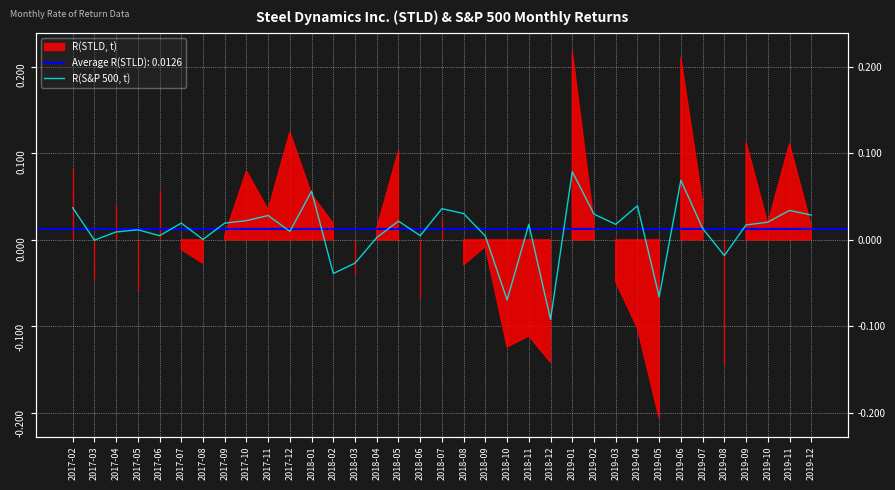

The value at 2019-01 is 0.1. True or false?

True